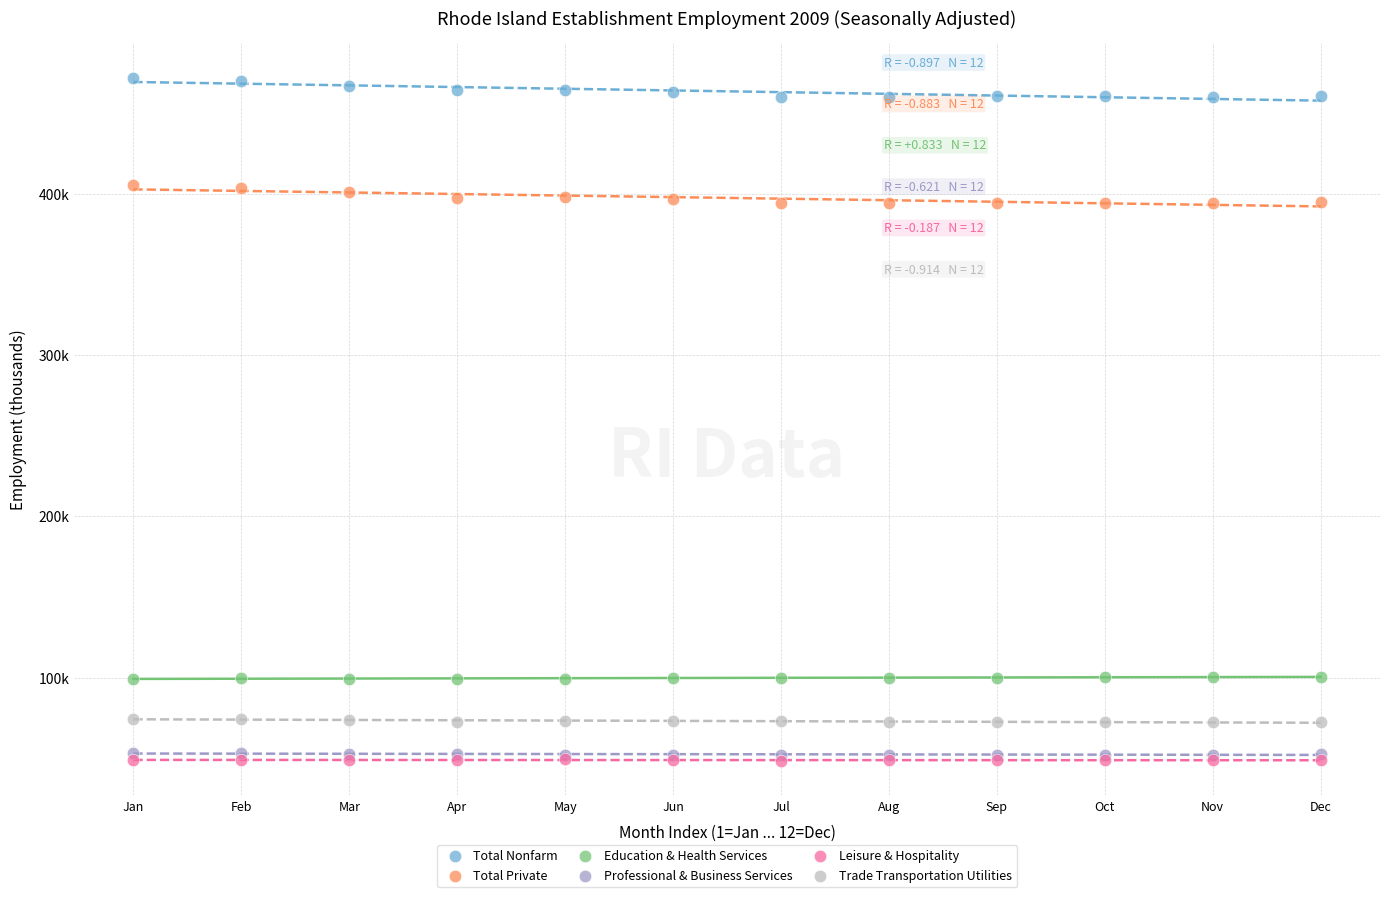

Which series has the widest spread of Y values?

Total Nonfarm